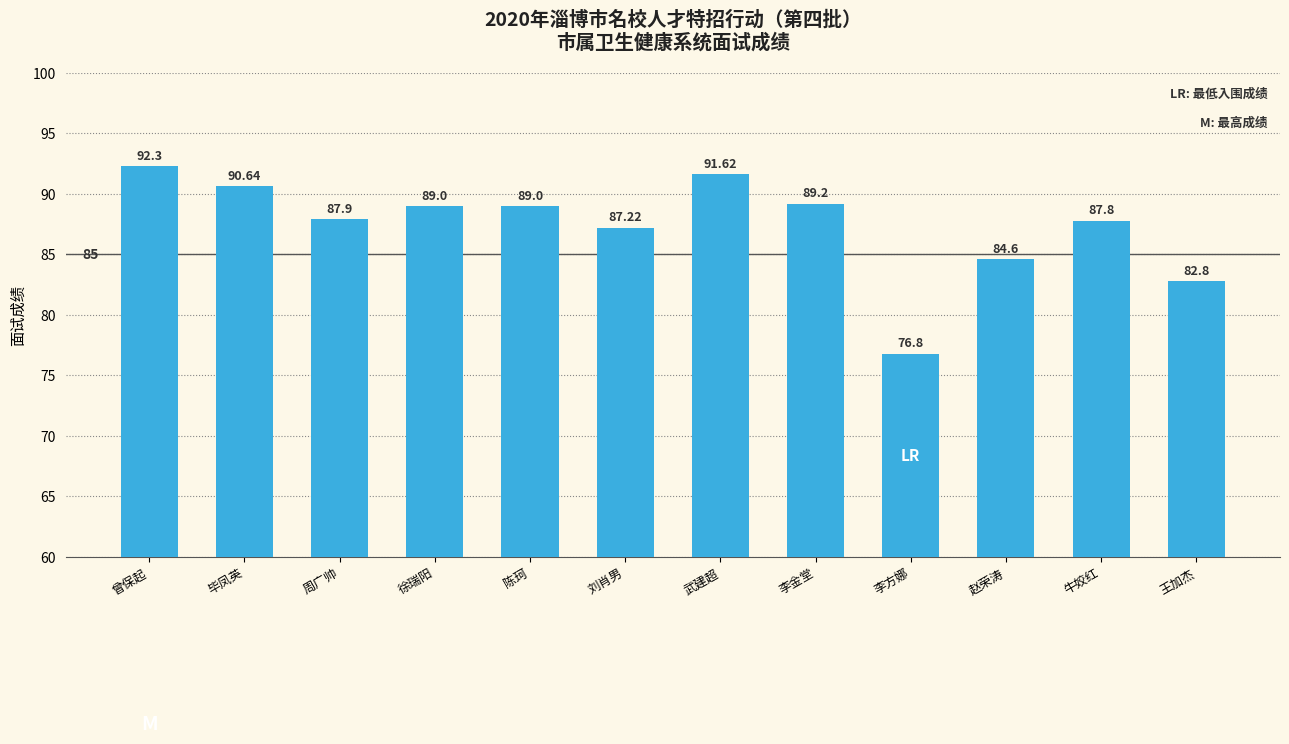

What is the average value?

87.4